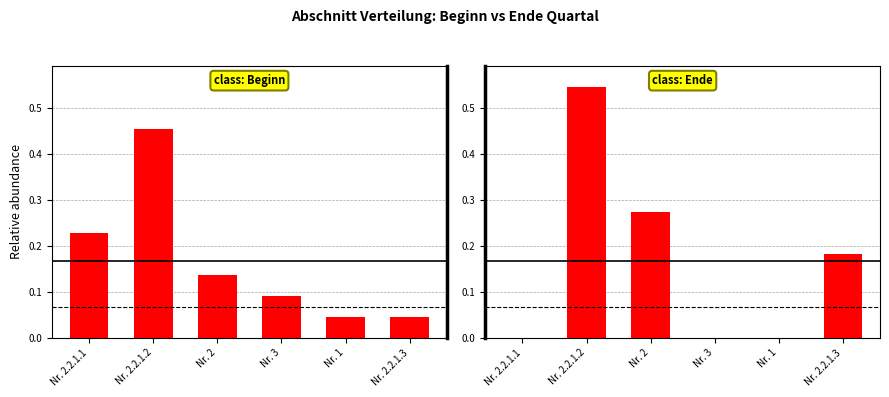

Which category has the highest value in the Ende_Quartal series?

Nr. 2.2.1.2